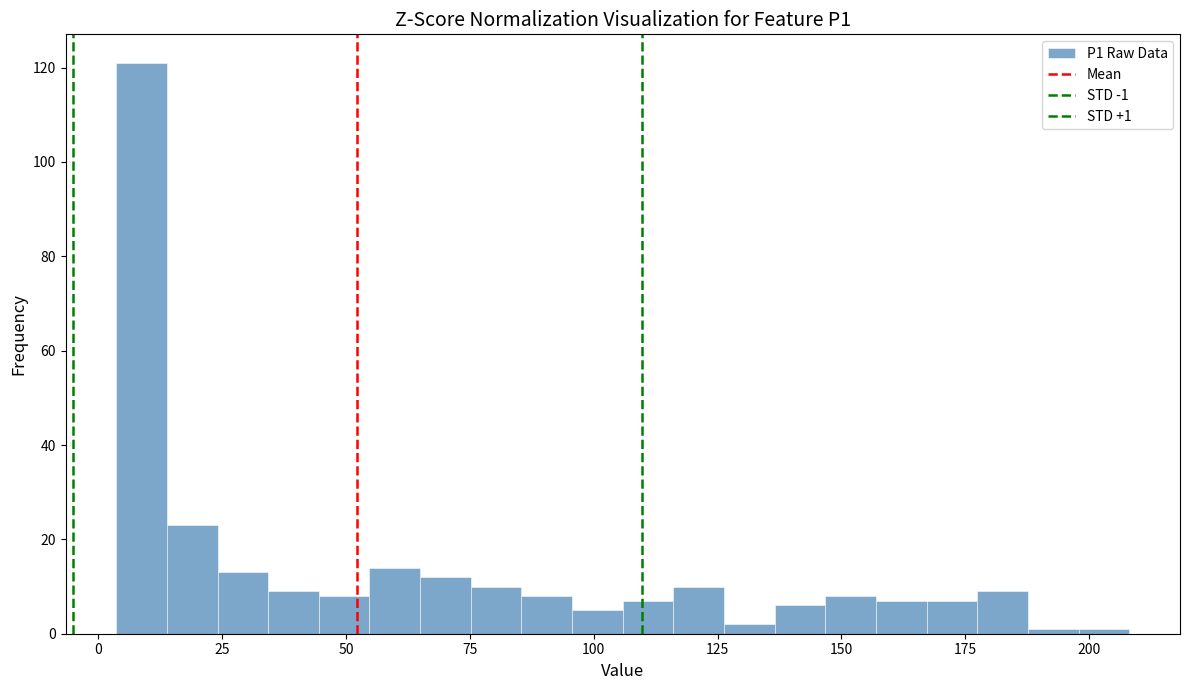

Around what value on the x-axis is the tallest bar? Give the approximate position of its centre, as read against the axis.

10